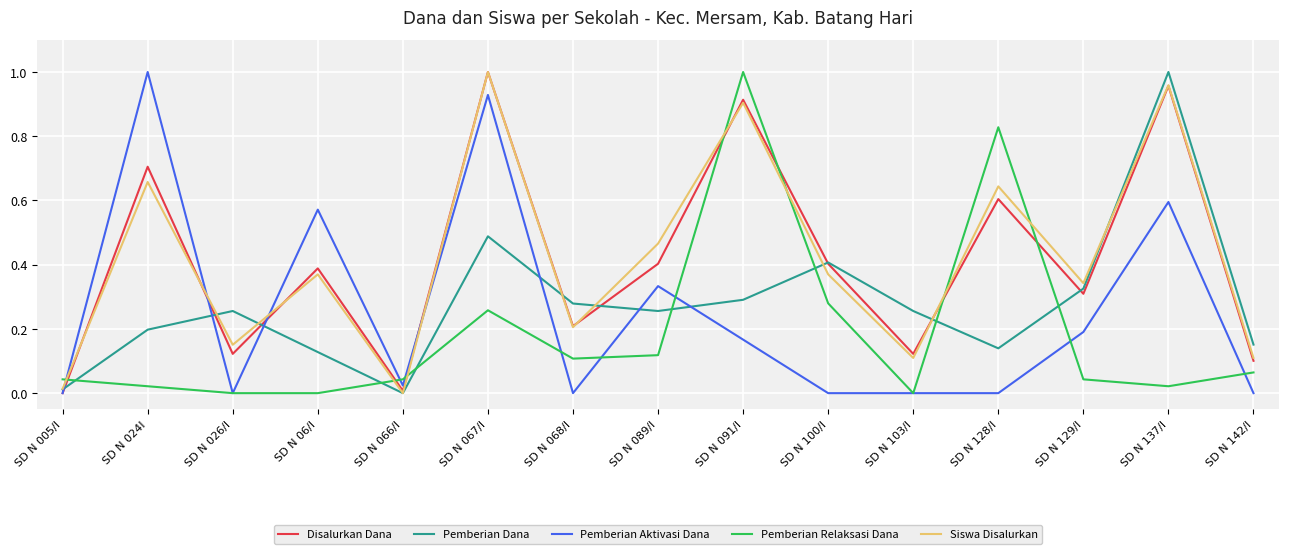

True or false: Siswa Disalurkan and Pemberian Relaksasi Dana cross at least once.

True